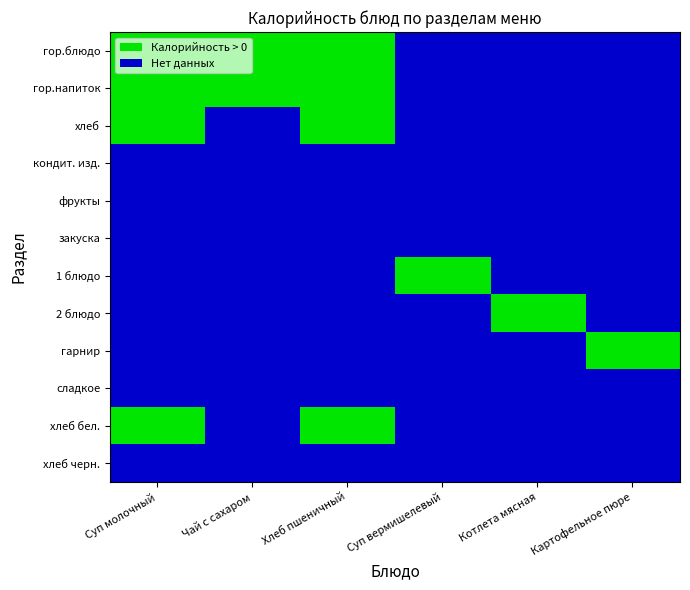

The Котлета мясная series shows 0.0 at 8. True or false?

True